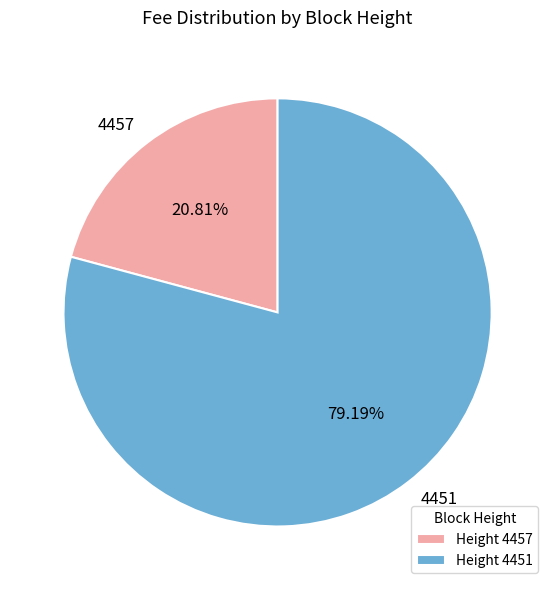

Count the number of slices in the pie.

2